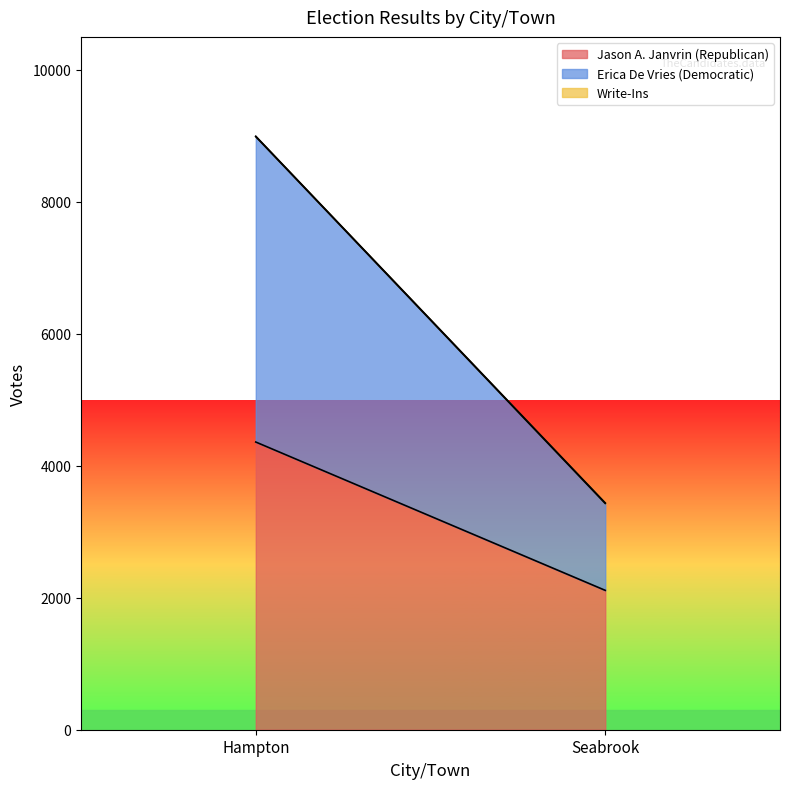

List the series in order of their peak value, lowest first.

Write-Ins, Jason A. Janvrin (Republican), Erica De Vries (Democratic)